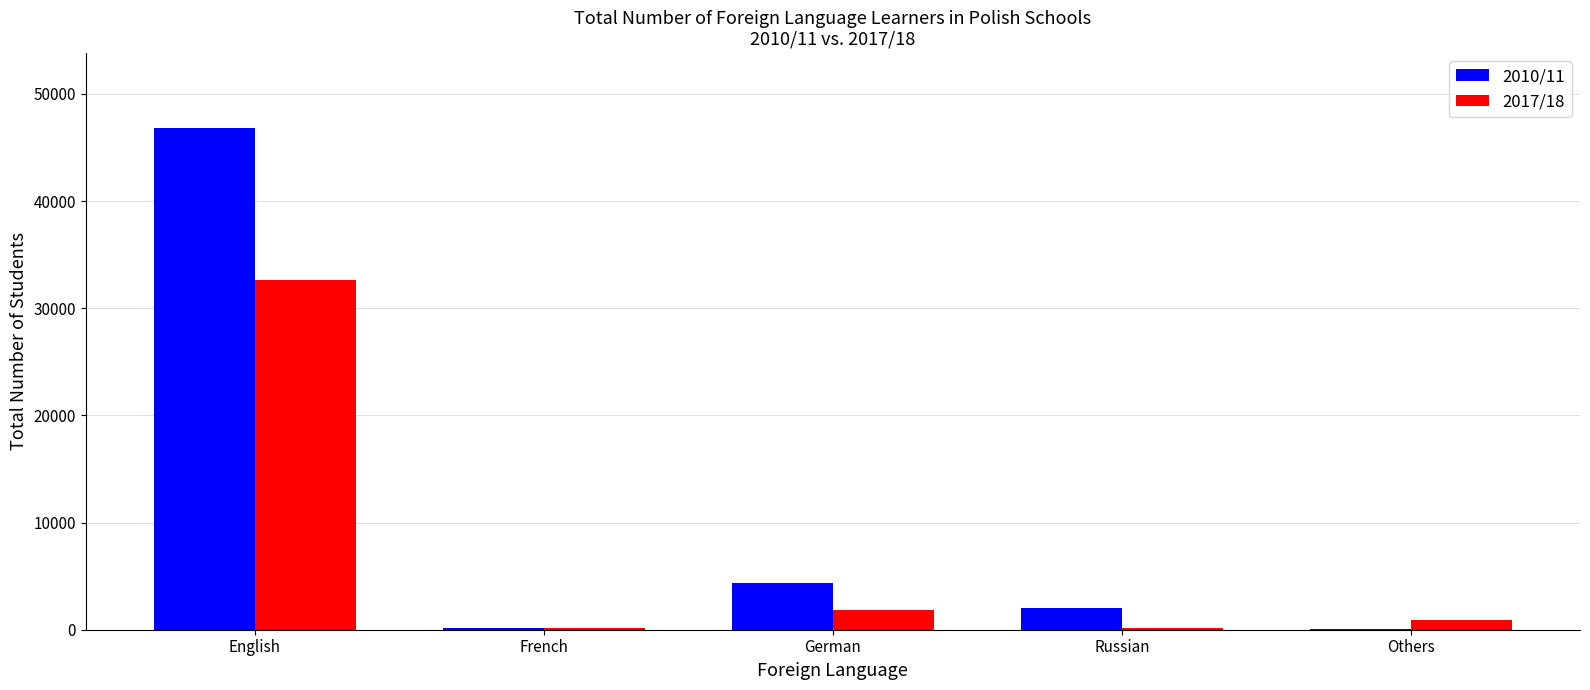

At which category is the sum across all series the highest?

English